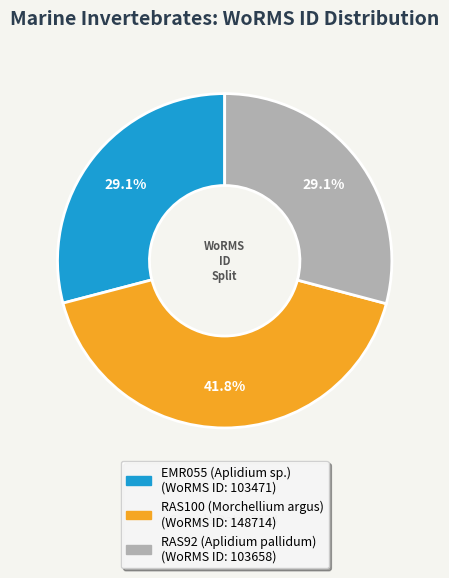

To the nearest percent, what is the difference between the largest and smallest slice percentages?

13%